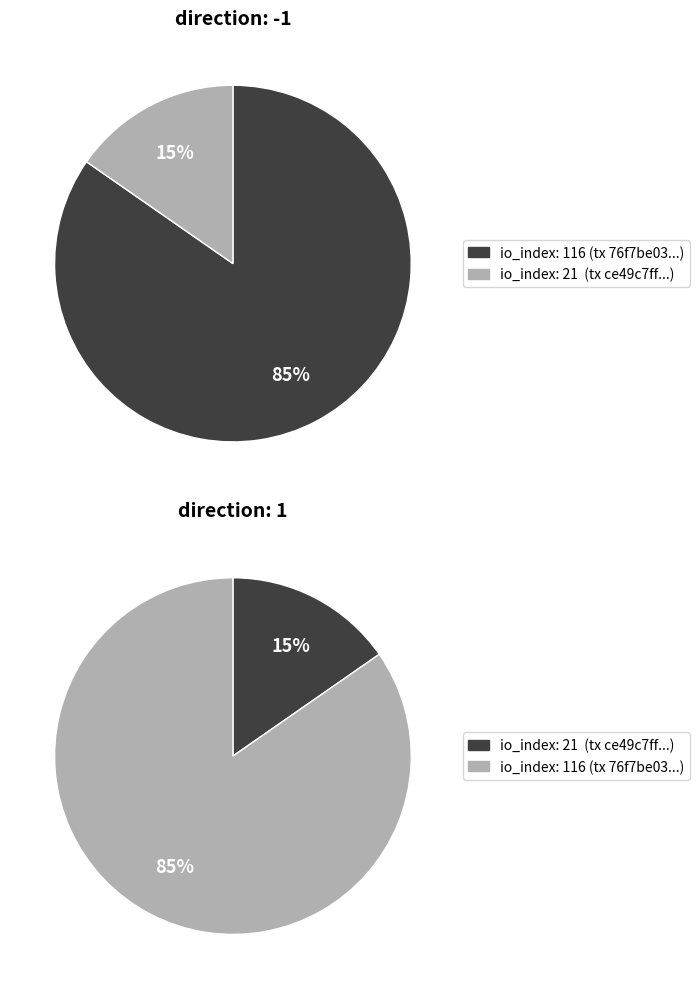

Count the number of slices in the pie.

2